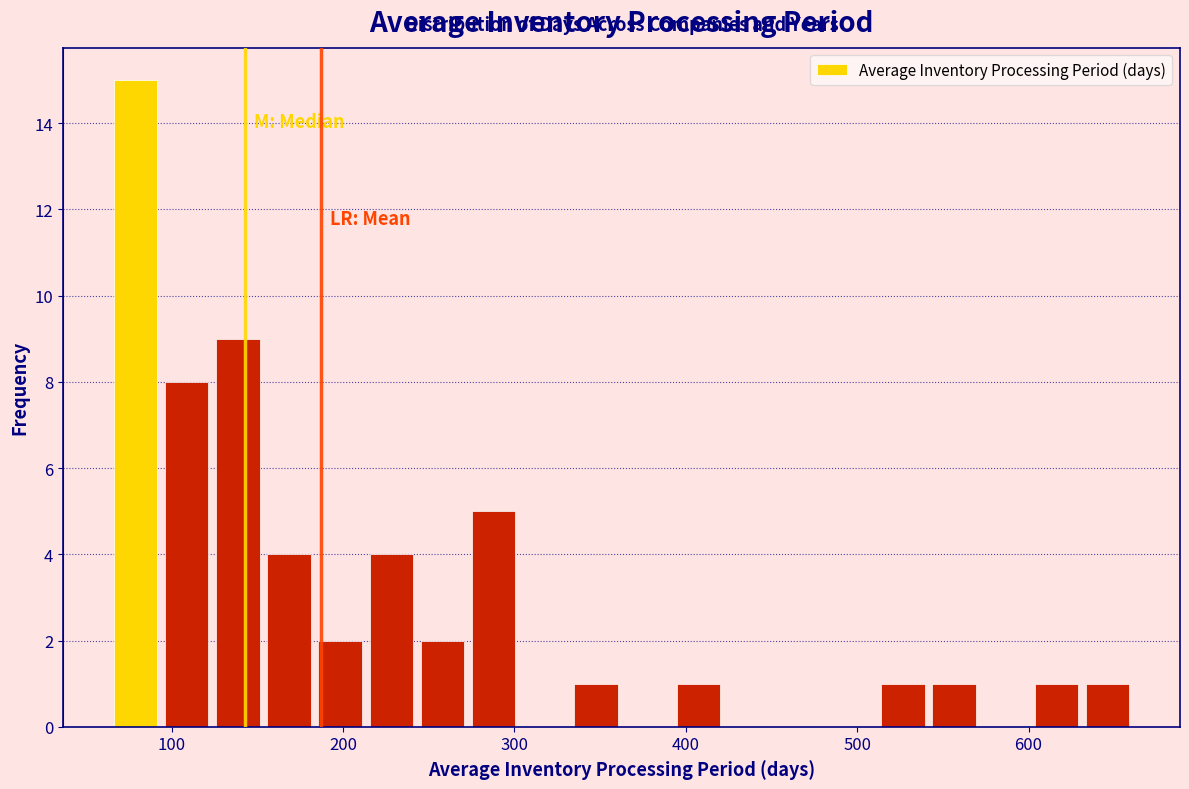

Read against the x-axis, roughly where is the centre of the tallest bar?

80